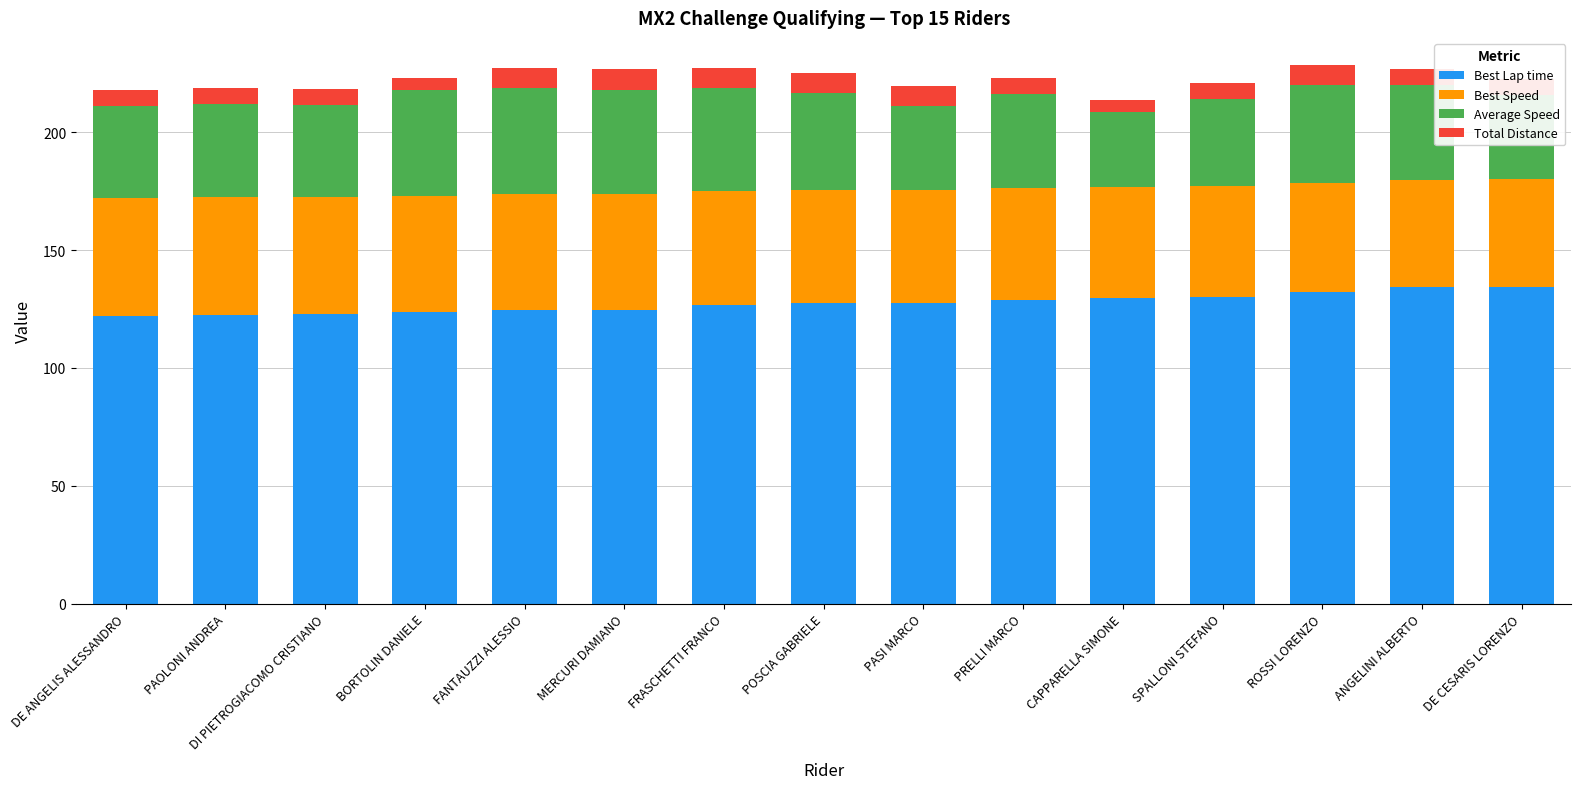

Is it true that Best Lap time equals 132.3 at ROSSI LORENZO?

True